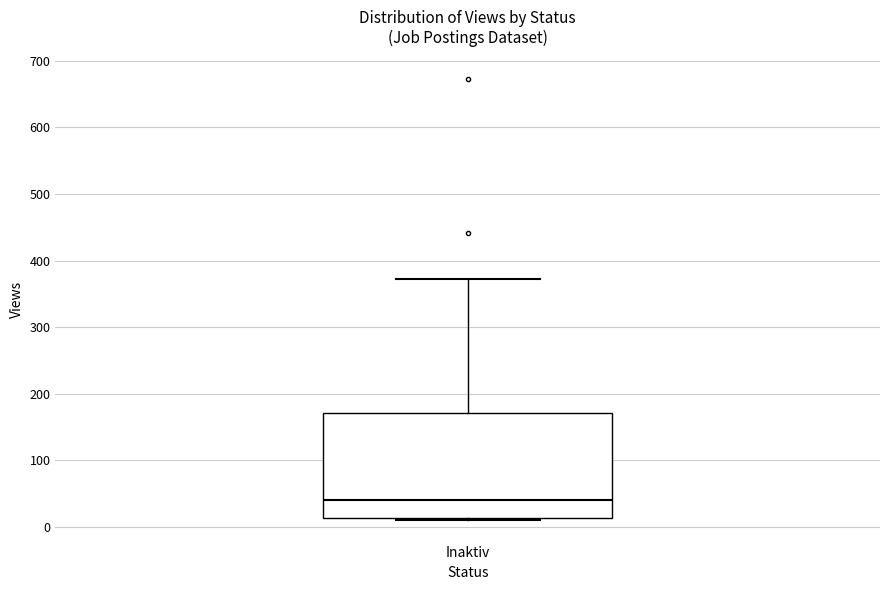

Read this box plot against the y-axis: the position of the median line, the range covered by the box, and the ends of both whiskers. The values are not printed on the chart, so give them approximately, as read against the axis.

median 40, box 10 to 170, whiskers 10 to 370